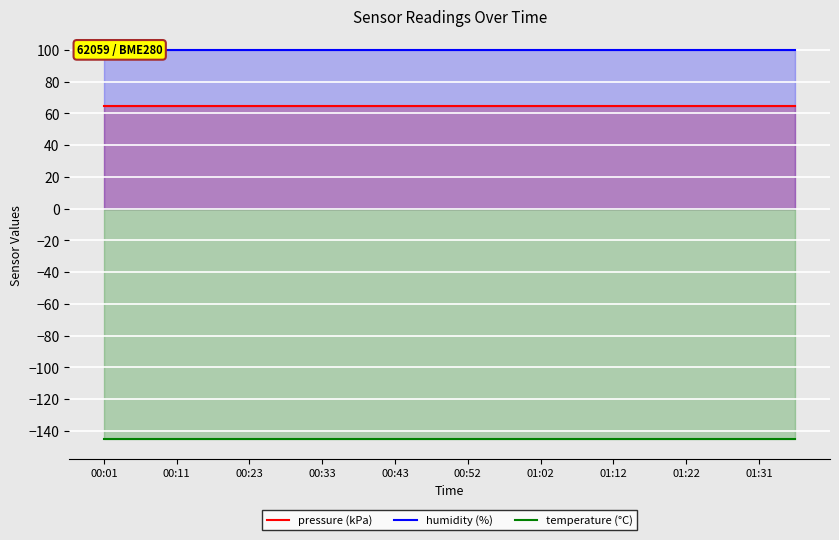

Which series has the largest total across all categories?

humidity (%)